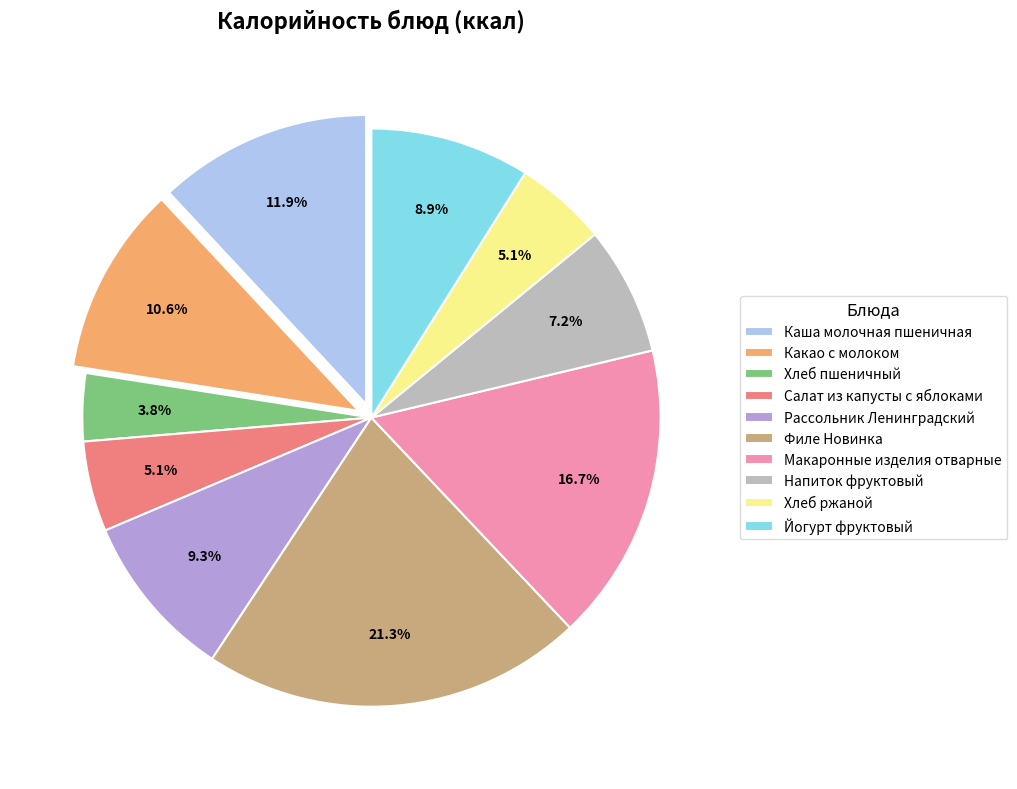

What is the ratio of the value at Хлеб пшеничный to the value at Каша молочная пшеничная?

0.3